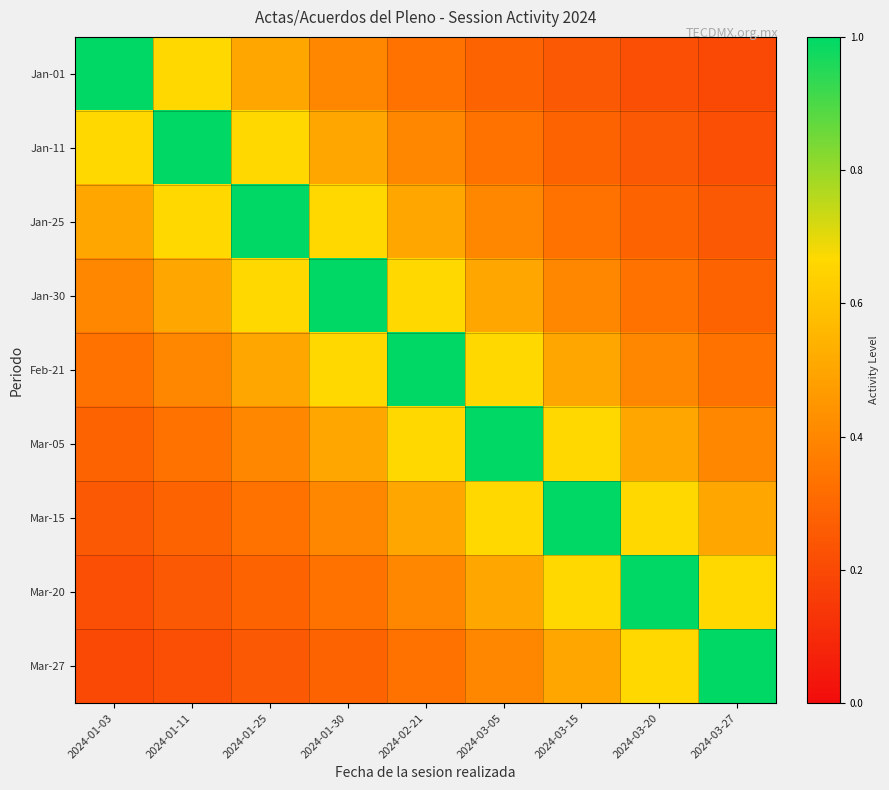

Reading left to right, transcribe all the data shown in this chart.

Jan-01: 2024-01-03=1.0	2024-01-11=0.7	2024-01-25=0.5	2024-01-30=0.4	2024-02-21=0.3	2024-03-05=0.3	2024-03-15=0.2	2024-03-20=0.2	2024-03-27=0.2
Jan-11: 2024-01-03=0.7	2024-01-11=1.0	2024-01-25=0.7	2024-01-30=0.5	2024-02-21=0.4	2024-03-05=0.3	2024-03-15=0.3	2024-03-20=0.2	2024-03-27=0.2
Jan-25: 2024-01-03=0.5	2024-01-11=0.7	2024-01-25=1.0	2024-01-30=0.7	2024-02-21=0.5	2024-03-05=0.4	2024-03-15=0.3	2024-03-20=0.3	2024-03-27=0.2
Jan-30: 2024-01-03=0.4	2024-01-11=0.5	2024-01-25=0.7	2024-01-30=1.0	2024-02-21=0.7	2024-03-05=0.5	2024-03-15=0.4	2024-03-20=0.3	2024-03-27=0.3
Feb-21: 2024-01-03=0.3	2024-01-11=0.4	2024-01-25=0.5	2024-01-30=0.7	2024-02-21=1.0	2024-03-05=0.7	2024-03-15=0.5	2024-03-20=0.4	2024-03-27=0.3
Mar-05: 2024-01-03=0.3	2024-01-11=0.3	2024-01-25=0.4	2024-01-30=0.5	2024-02-21=0.7	2024-03-05=1.0	2024-03-15=0.7	2024-03-20=0.5	2024-03-27=0.4
Mar-15: 2024-01-03=0.2	2024-01-11=0.3	2024-01-25=0.3	2024-01-30=0.4	2024-02-21=0.5	2024-03-05=0.7	2024-03-15=1.0	2024-03-20=0.7	2024-03-27=0.5
Mar-20: 2024-01-03=0.2	2024-01-11=0.2	2024-01-25=0.3	2024-01-30=0.3	2024-02-21=0.4	2024-03-05=0.5	2024-03-15=0.7	2024-03-20=1.0	2024-03-27=0.7
Mar-27: 2024-01-03=0.2	2024-01-11=0.2	2024-01-25=0.2	2024-01-30=0.3	2024-02-21=0.3	2024-03-05=0.4	2024-03-15=0.5	2024-03-20=0.7	2024-03-27=1.0